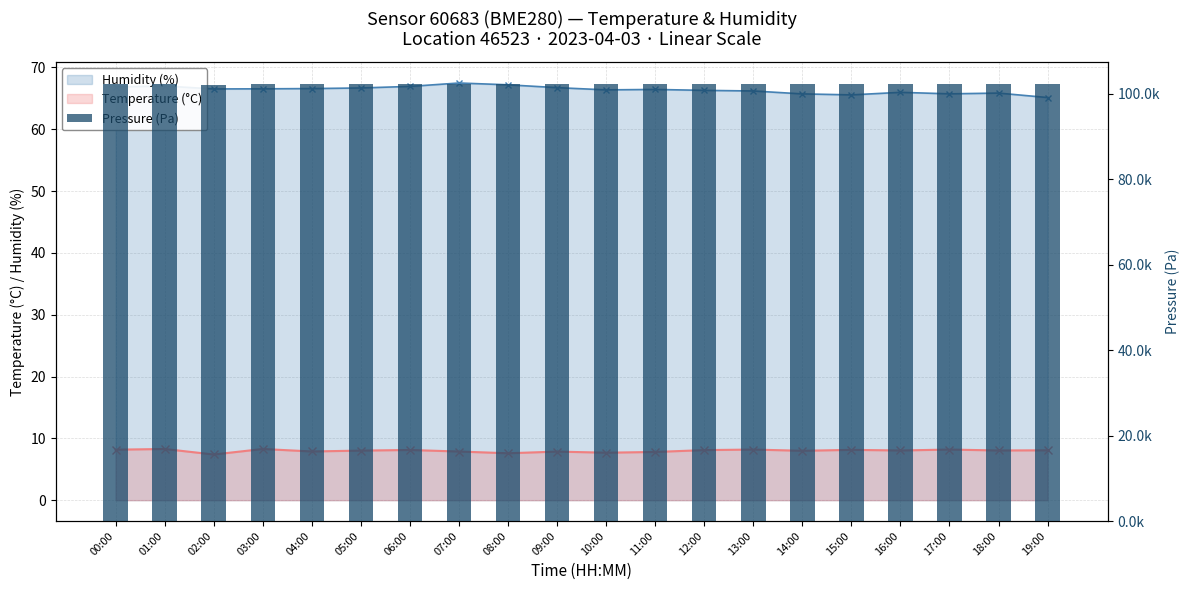

The chart shows a value of 168878.3 at 06:00. True or false?

False